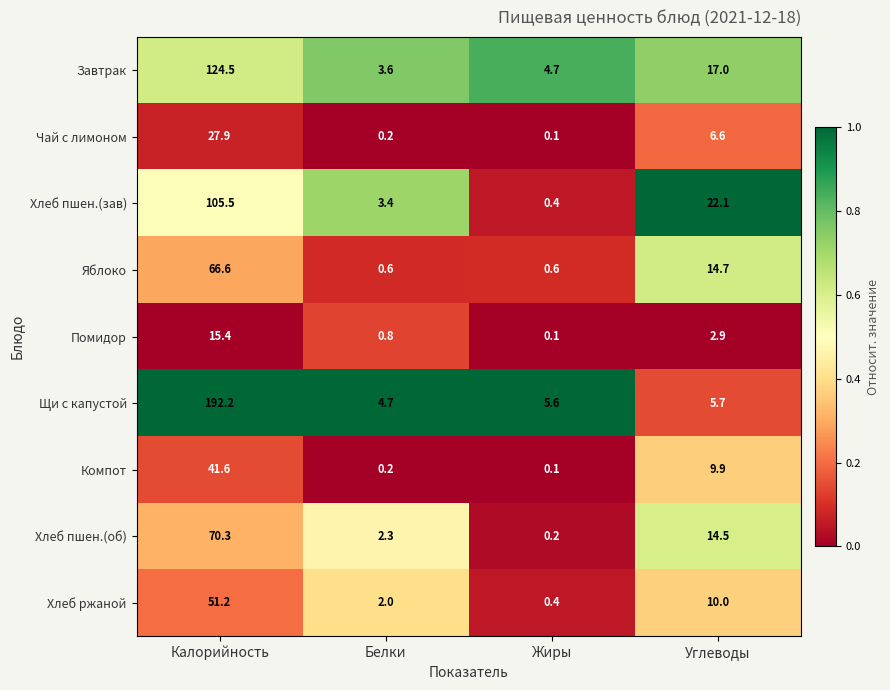

Is it true that Хлеб ржаной equals 28.1 at Калорийность?

False